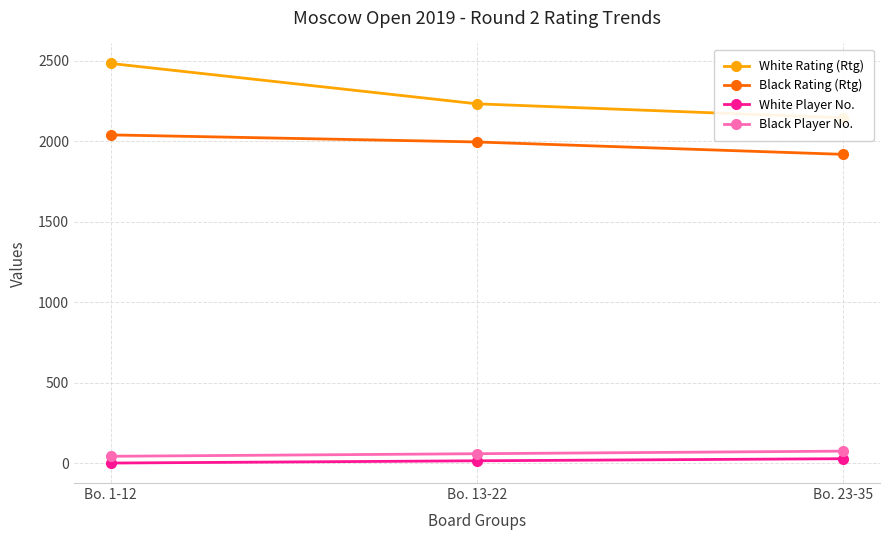

List the series in order of their peak value, lowest first.

White Player No., Black Player No., Black Rating (Rtg), White Rating (Rtg)